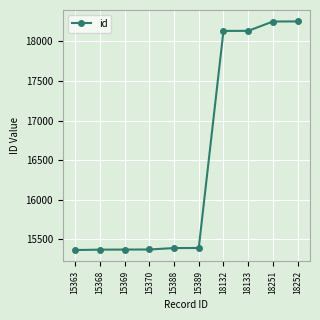

What is the change in value from 15389 to 18252?

+2863